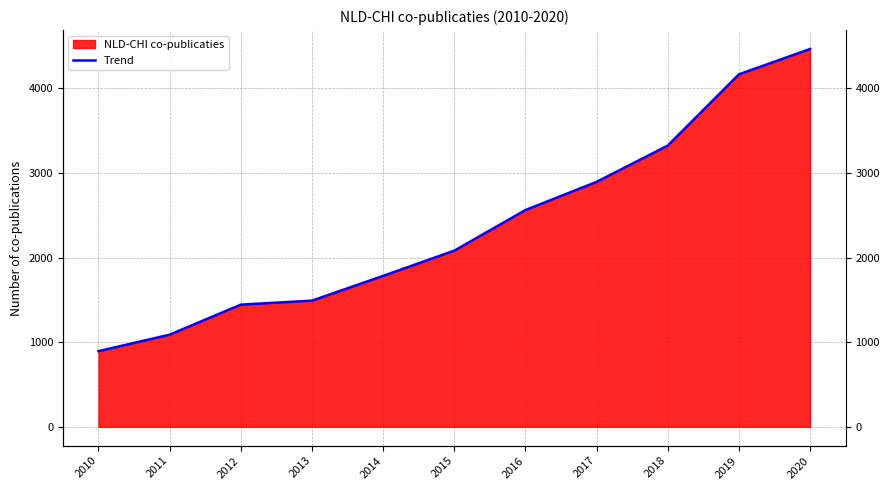

List the labels in order of value, largest first.

2020, 2019, 2018, 2017, 2016, 2015, 2014, 2013, 2012, 2011, 2010